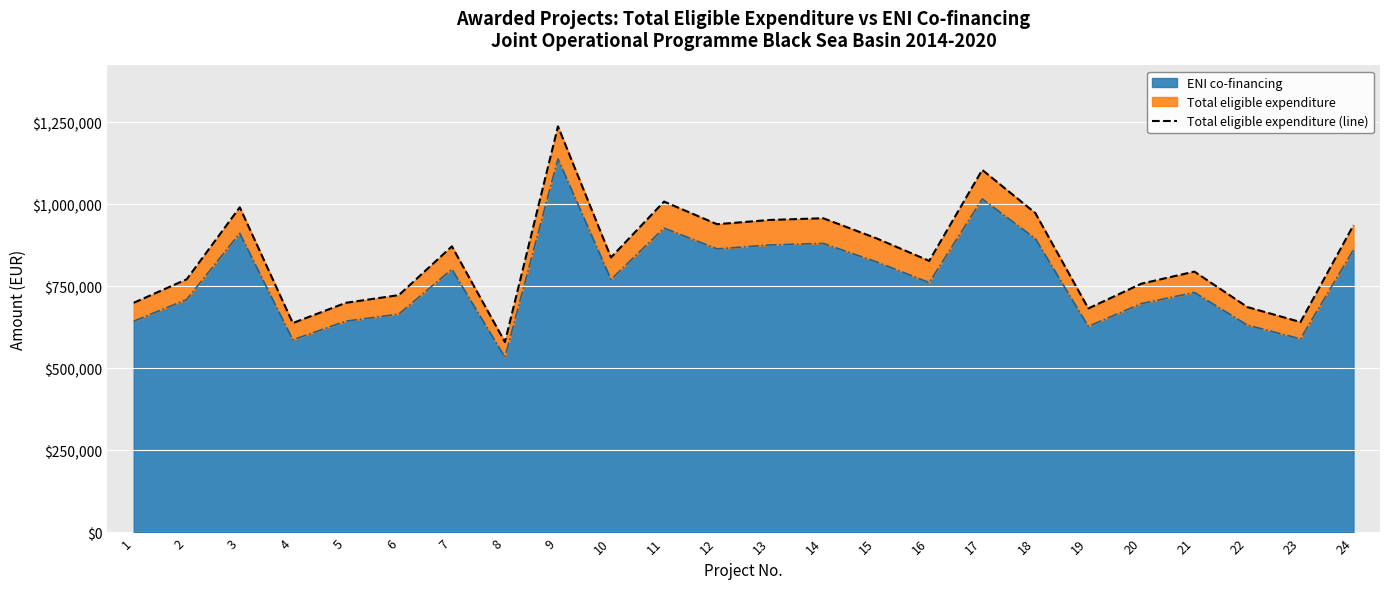

Count the number of categories in the chart.

24